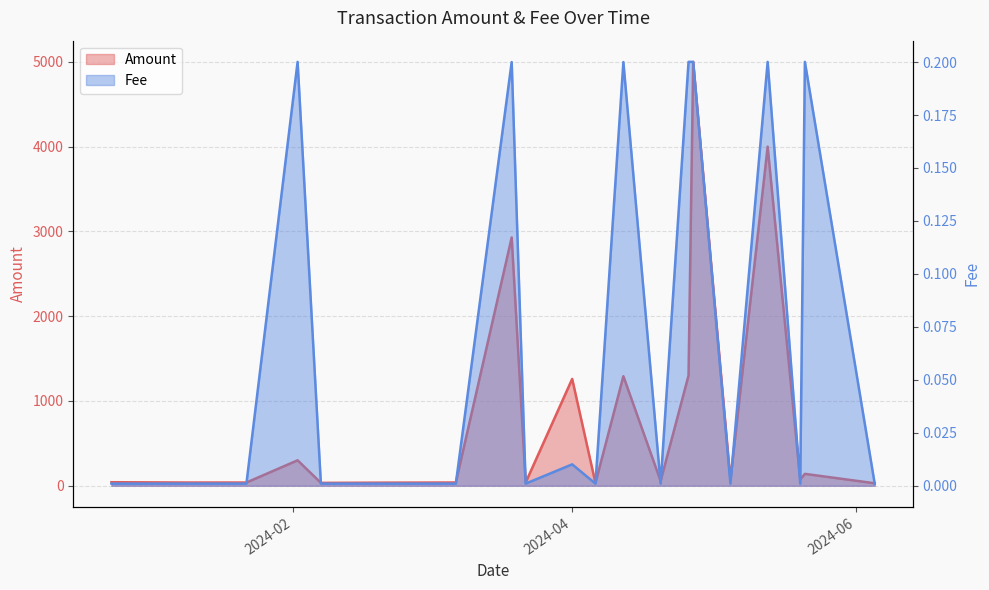

List the series in order of their overall mean, highest first.

Amount, Fee